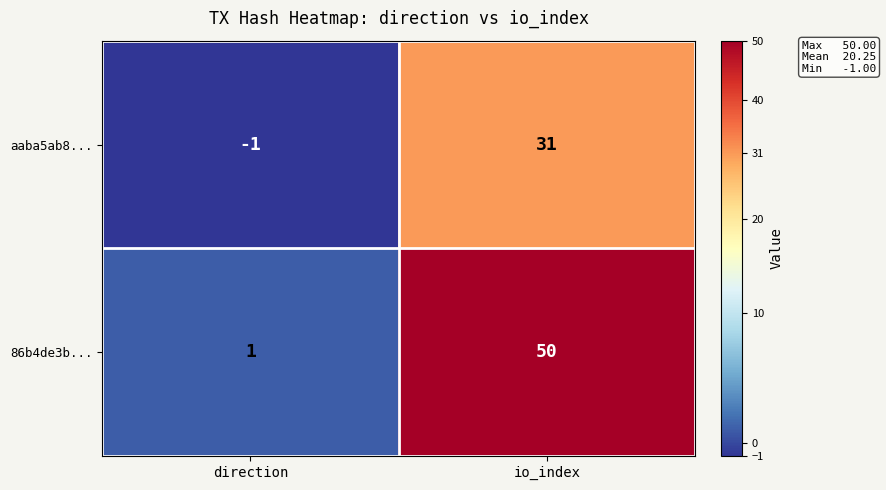

What is the total value across all series at io_index?

81